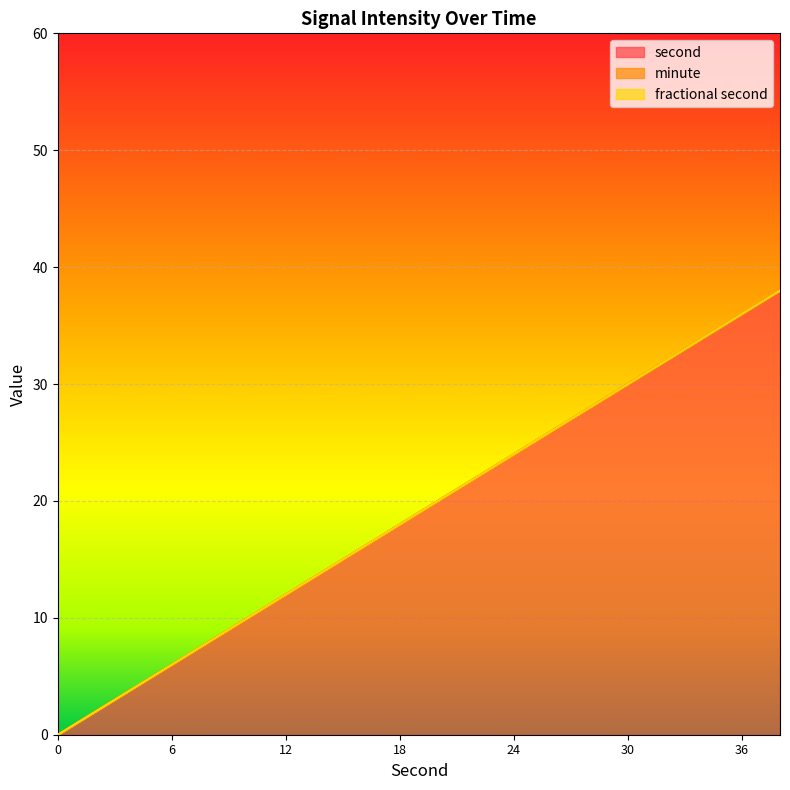

What is the value of the second point at the 2nd from the left?

2